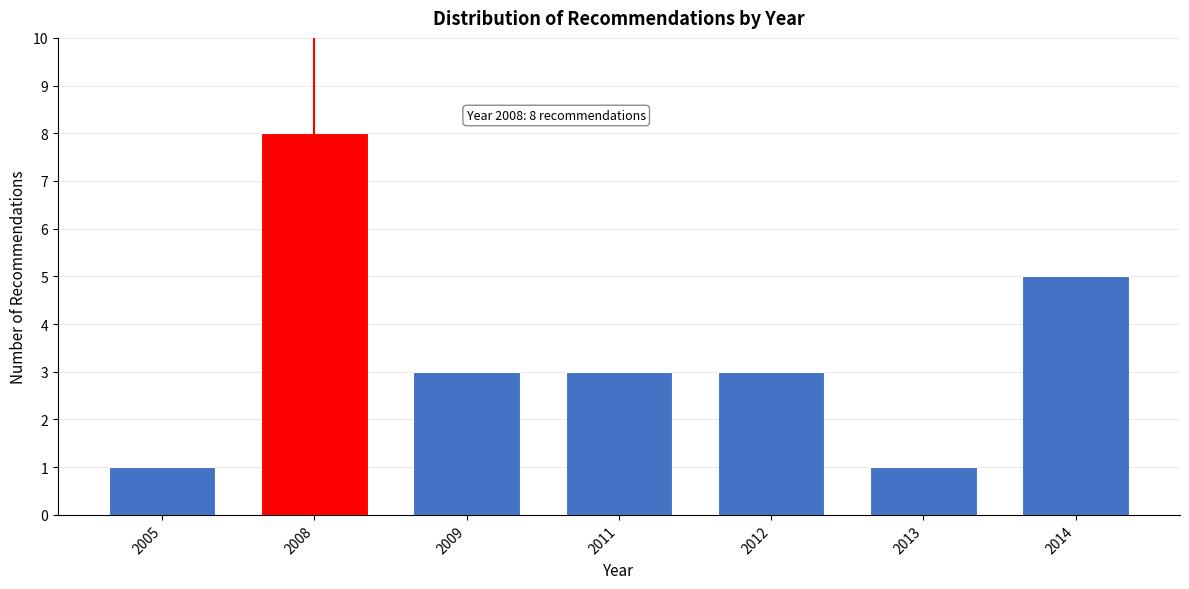

Reading left to right, transcribe all the data shown in this chart.

2005=1	2008=8	2009=3	2011=3	2012=3	2013=1	2014=5